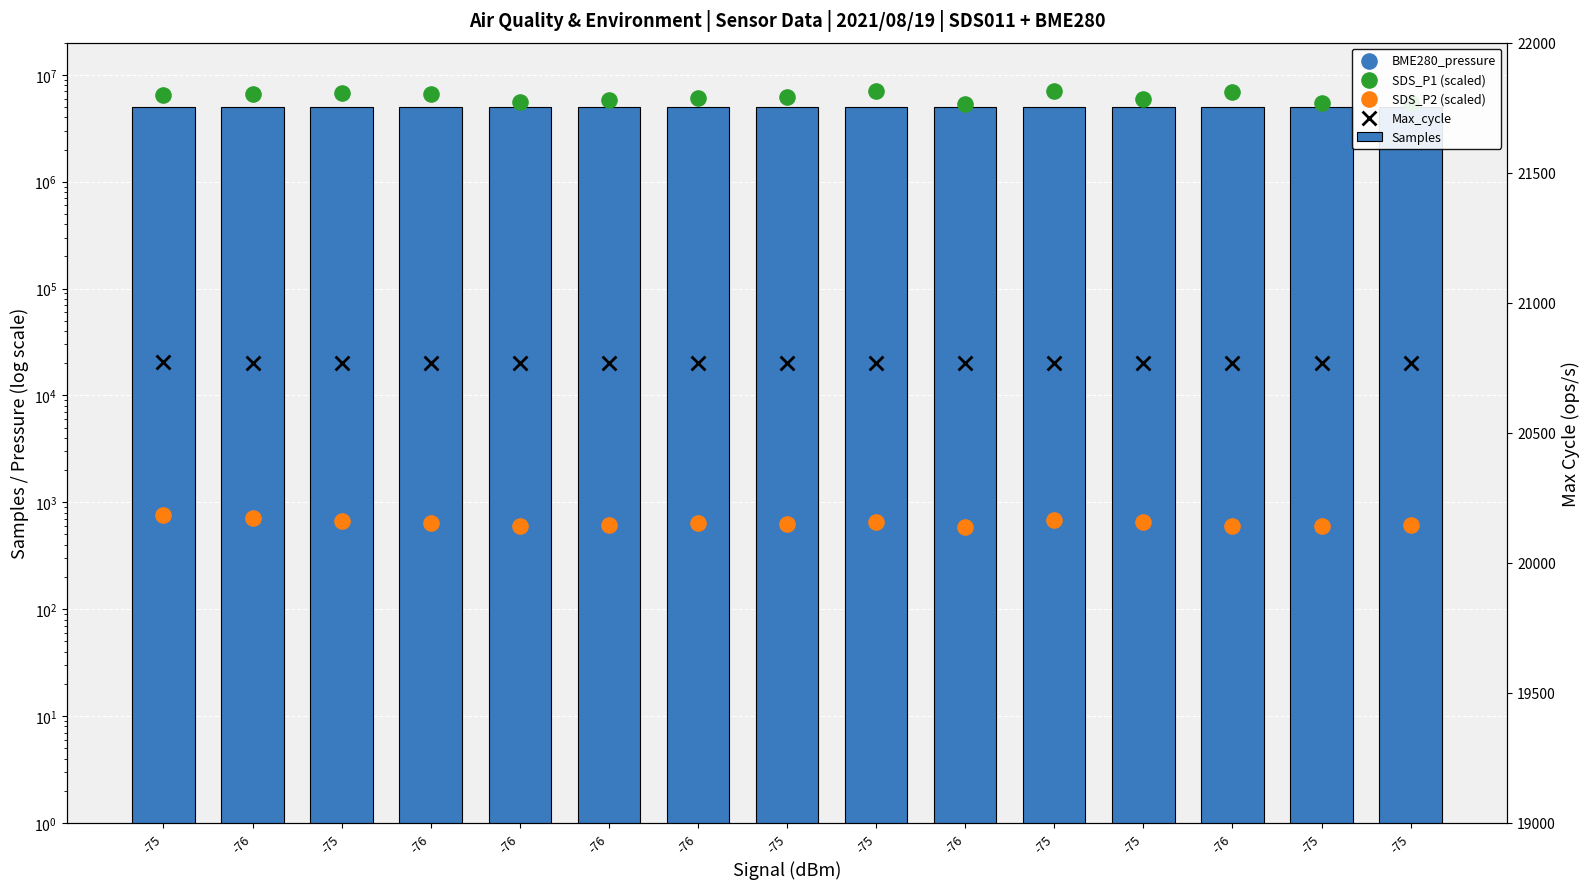

At which category is the sum across all series the highest?

-75